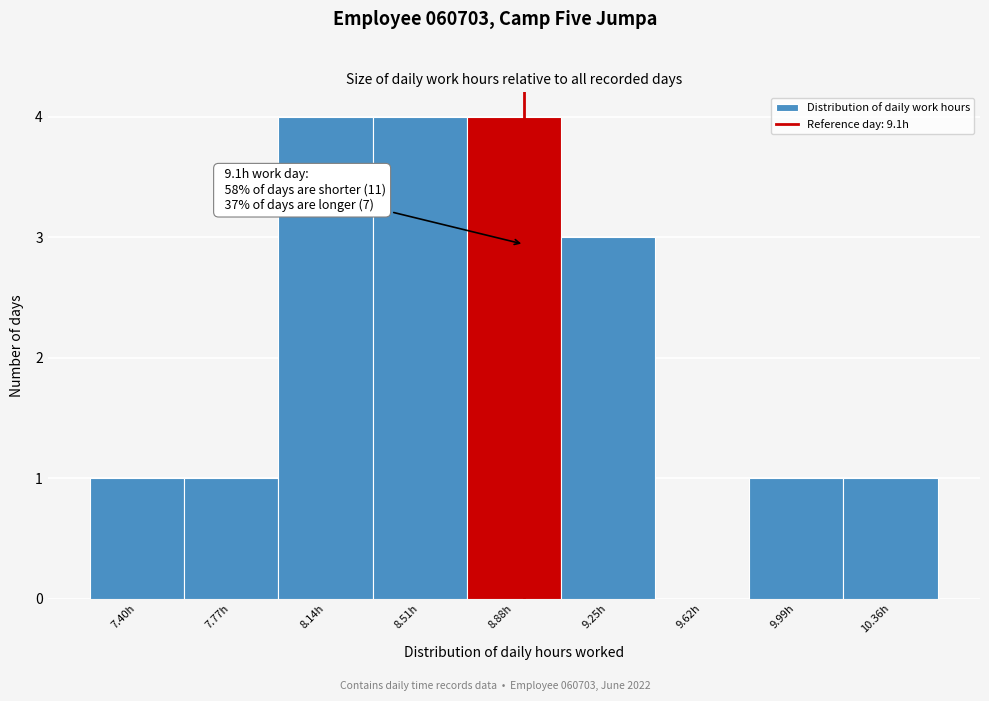

Reading left to right, transcribe all the data shown in this chart.

7.40h=1	7.77h=1	8.14h=4	8.51h=4	8.88h=4	9.25h=3	9.62h=0	9.99h=1	10.36h=1